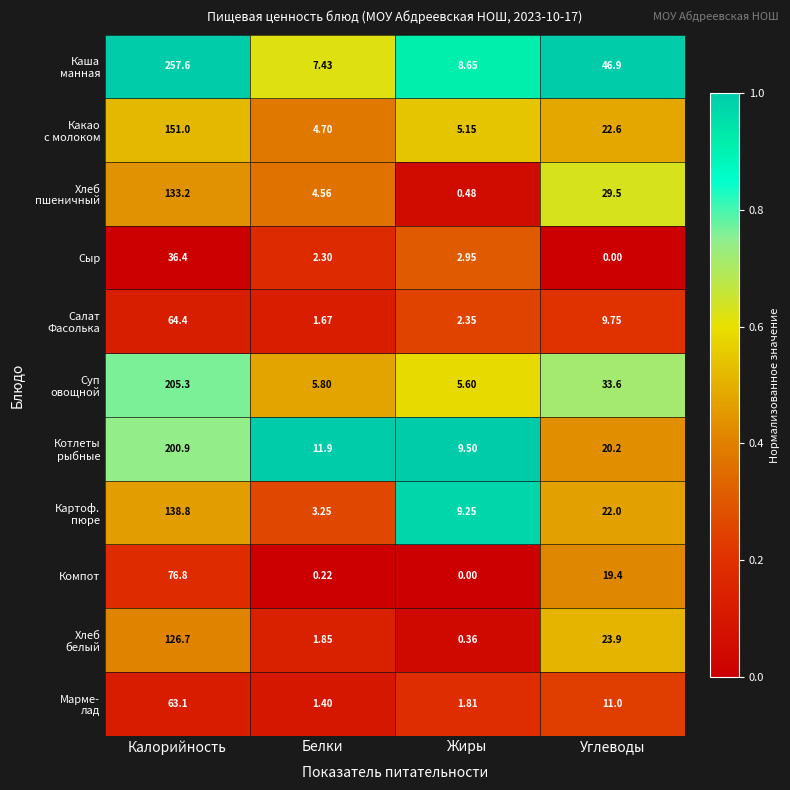

At which label is Компот closest to 38?

Углеводы